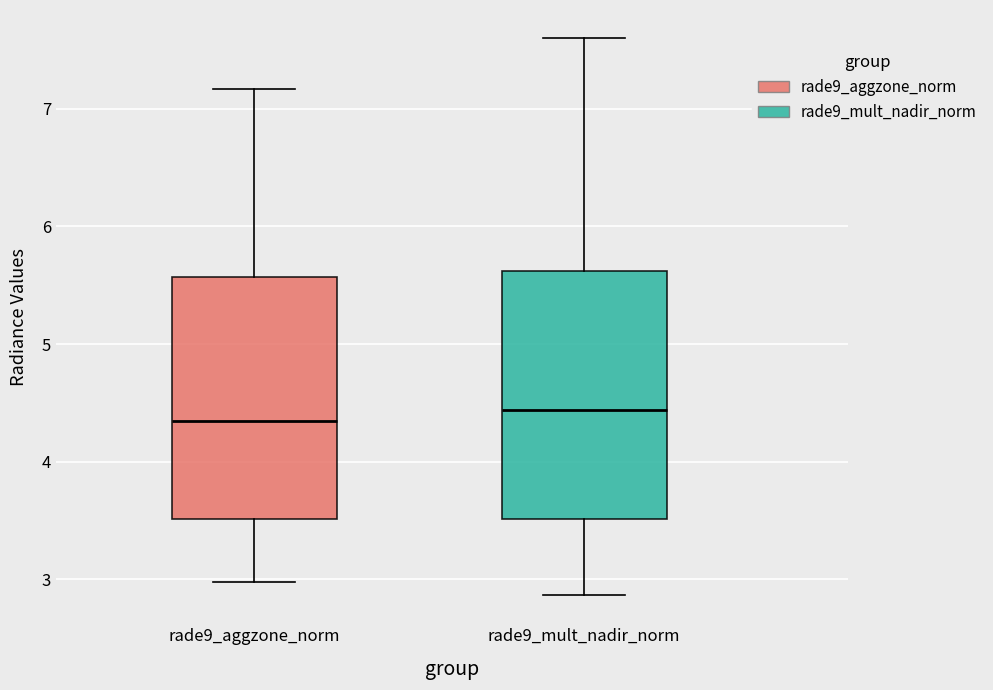

Where is the lower edge of the box for rade9_aggzone_norm on the y-axis? The values are not printed on the chart, so give them approximately, as read against the axis.

3.5